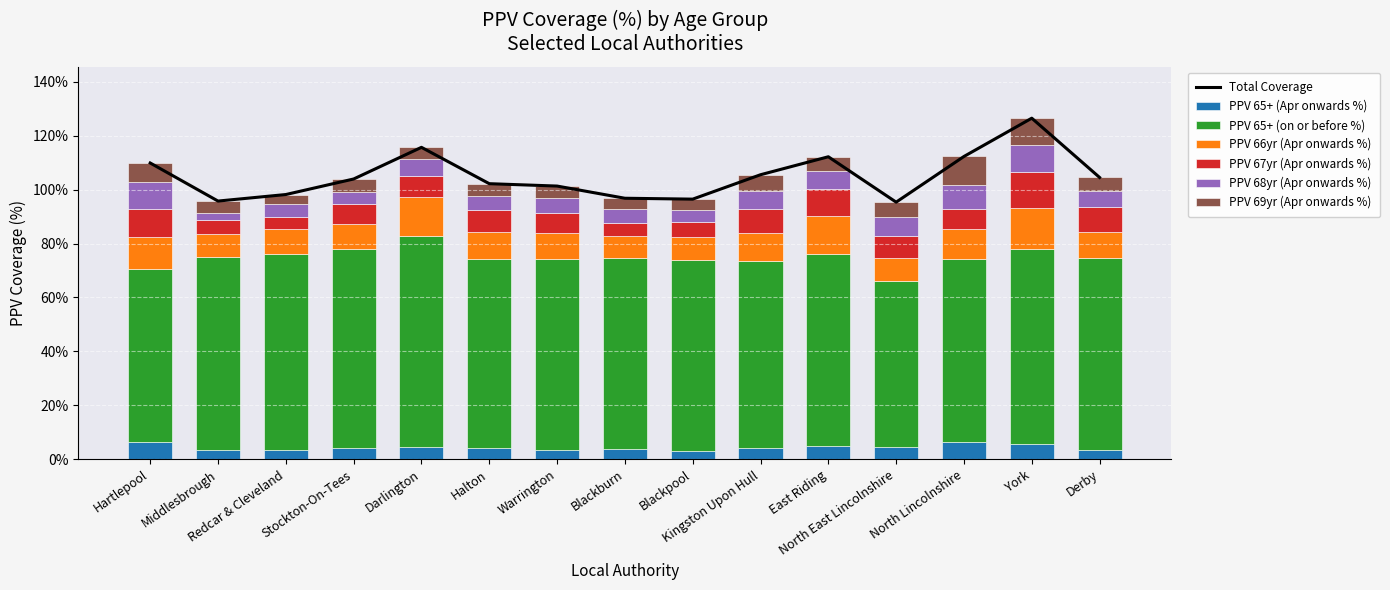

What is the value of the PPV 69yr (Apr onwards %) bar at the 8th from the left?

4.0